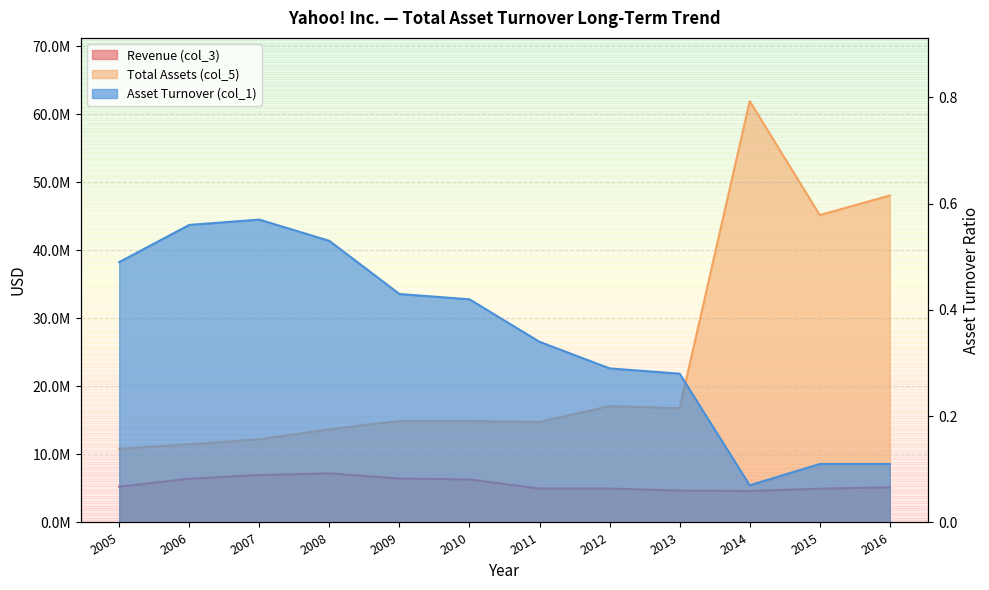

True or false: Asset Turnover (col_1) and Revenue (col_3) cross at least once.

False